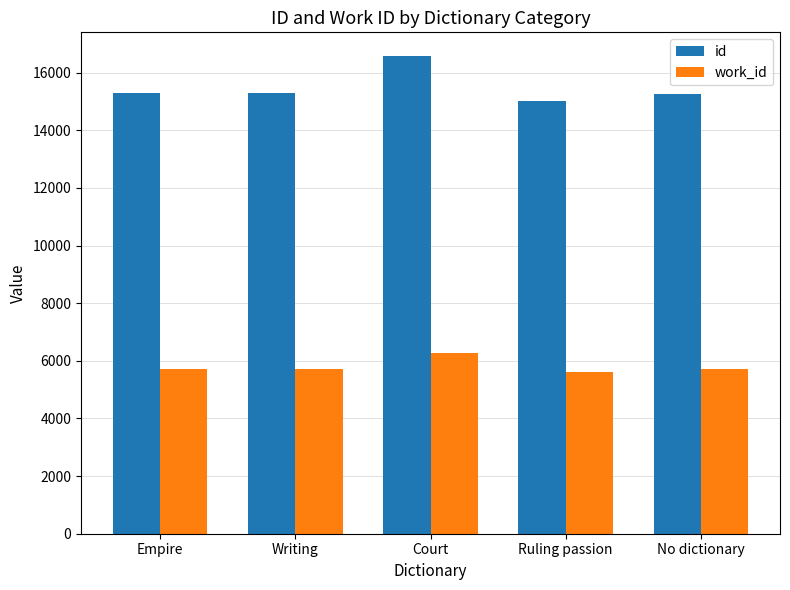

What is the spread (max minus min) of values at Writing?

9549